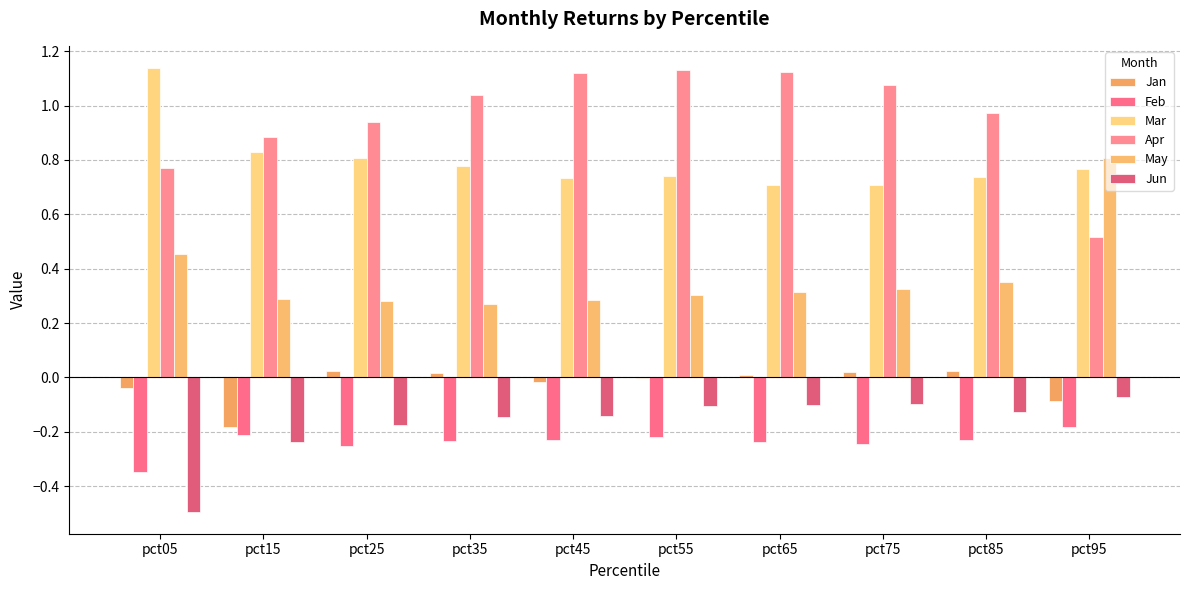

How many categories are shown in the chart?

10